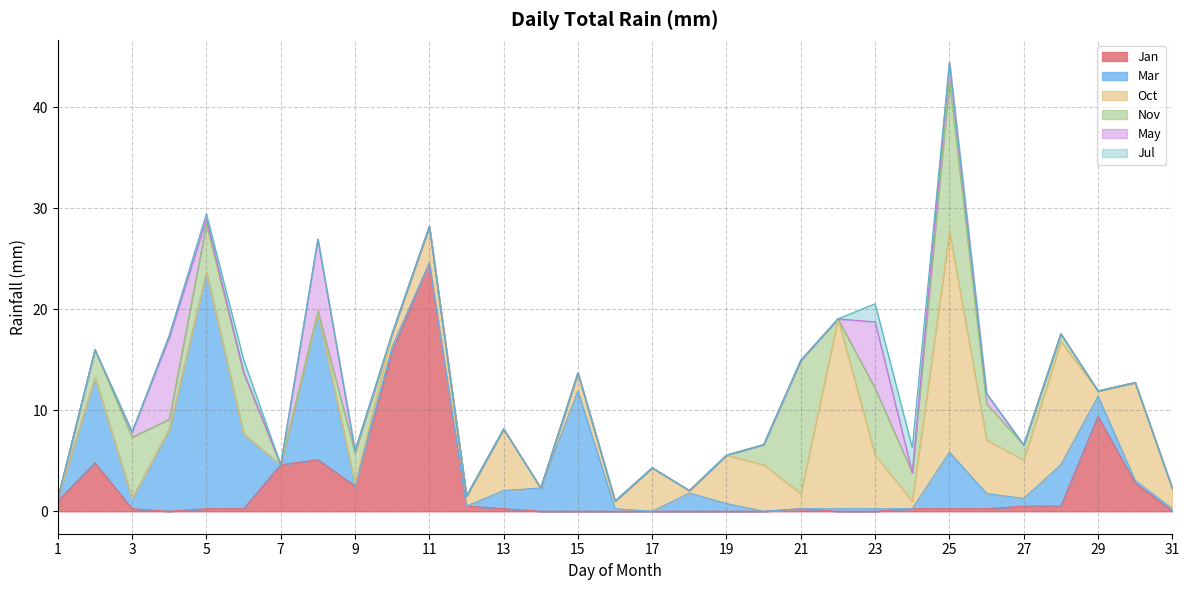

True or false: Mar has more than 1 interior local peaks.

True